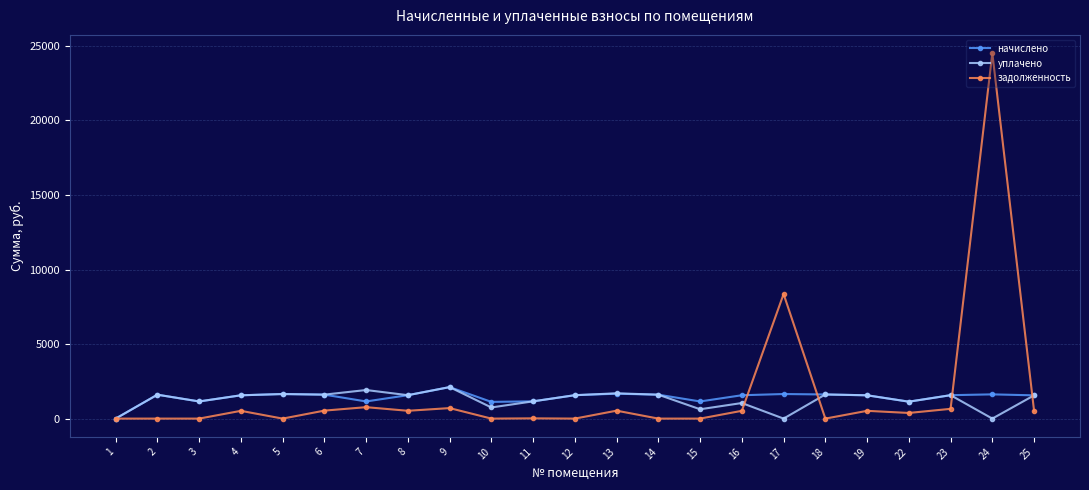

Which series has the widest spread of values?

задолженность